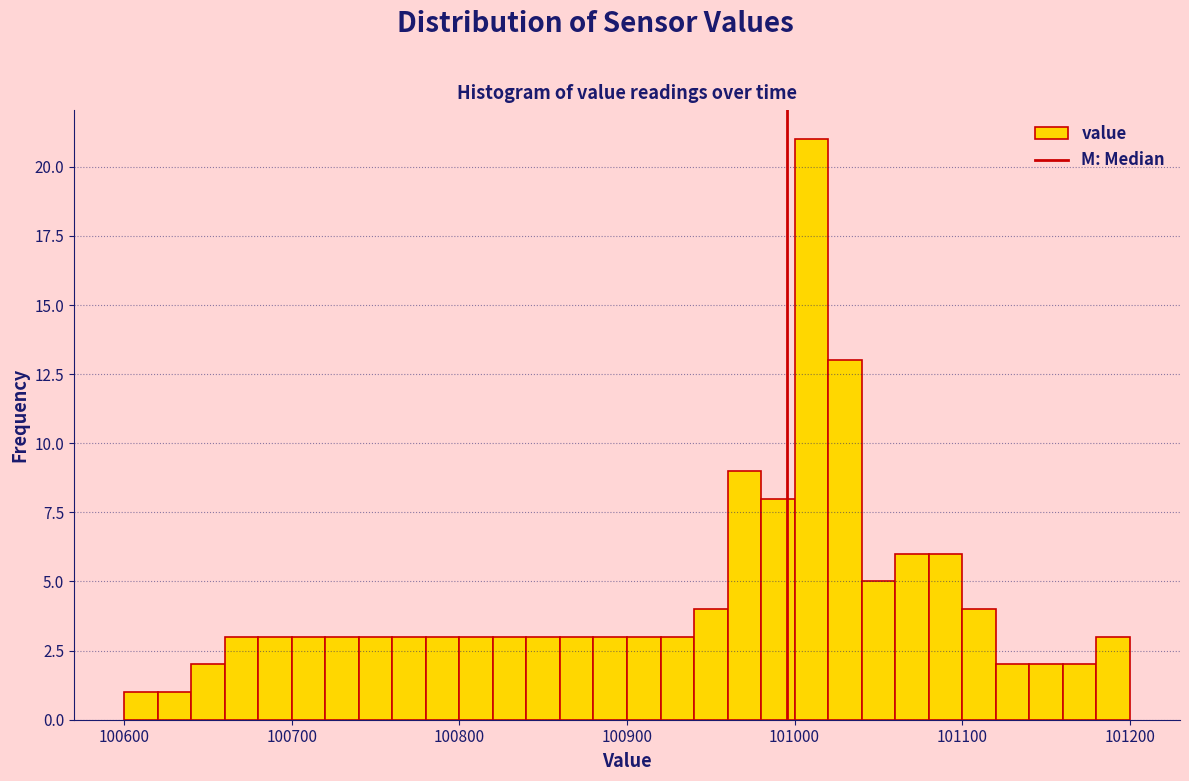

Read against the x-axis, roughly where is the centre of the tallest bar?

101010